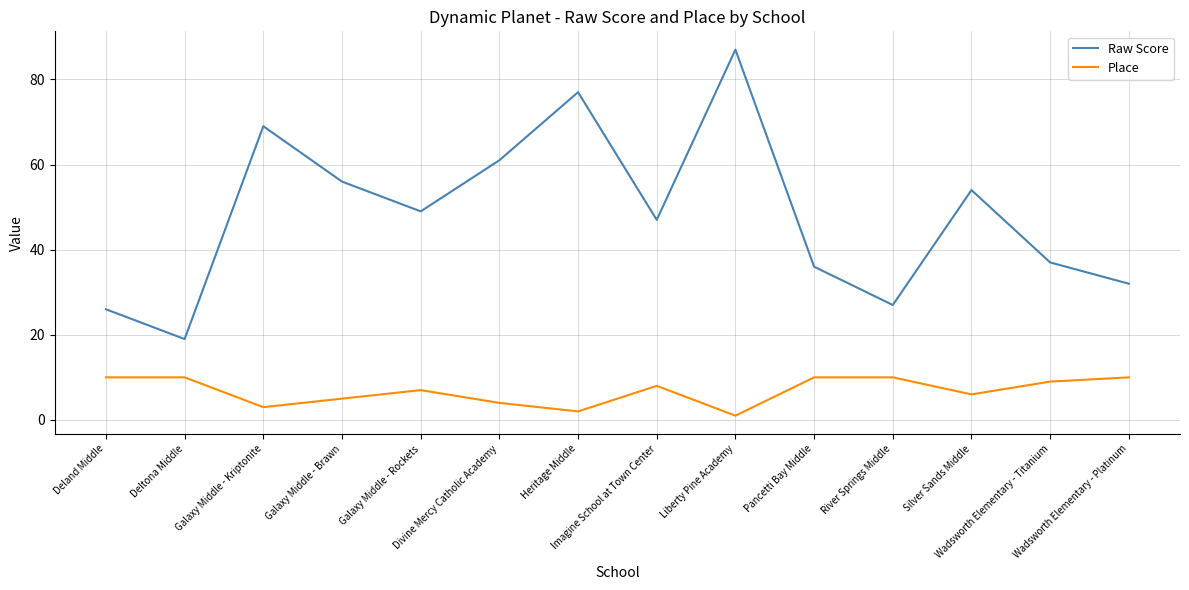

Which series has the largest total across all categories?

Raw Score